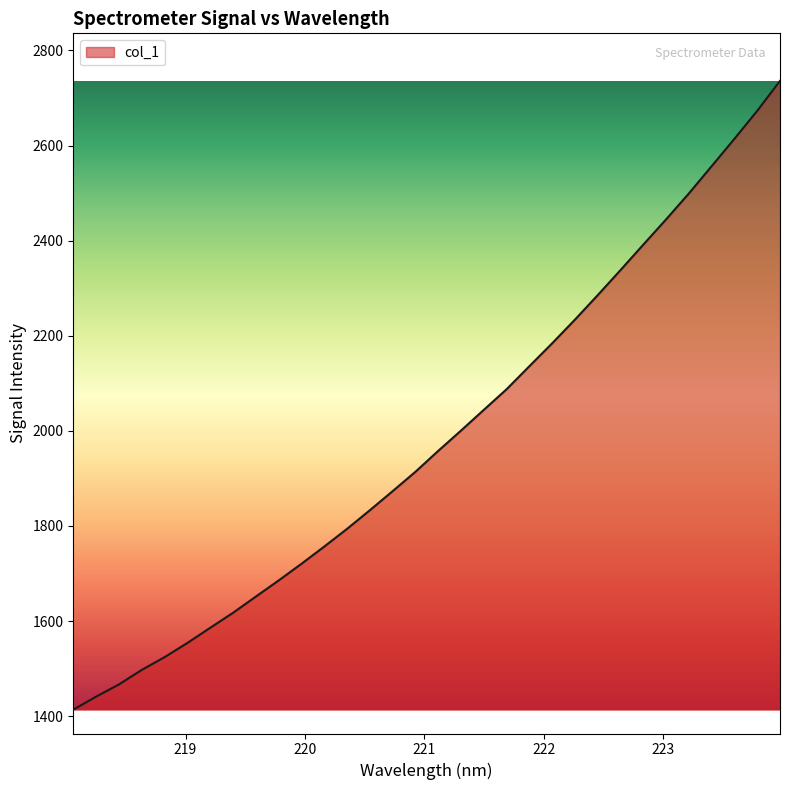

What is the smallest value displayed?

1413.6